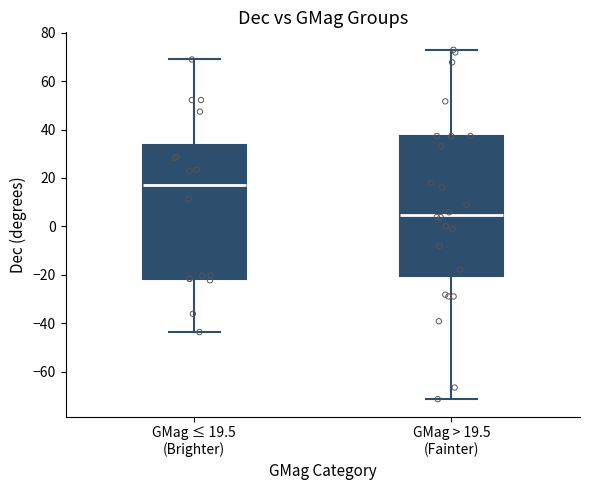

Which box has the lowest median line?

GMag > 19.5 (Fainter)